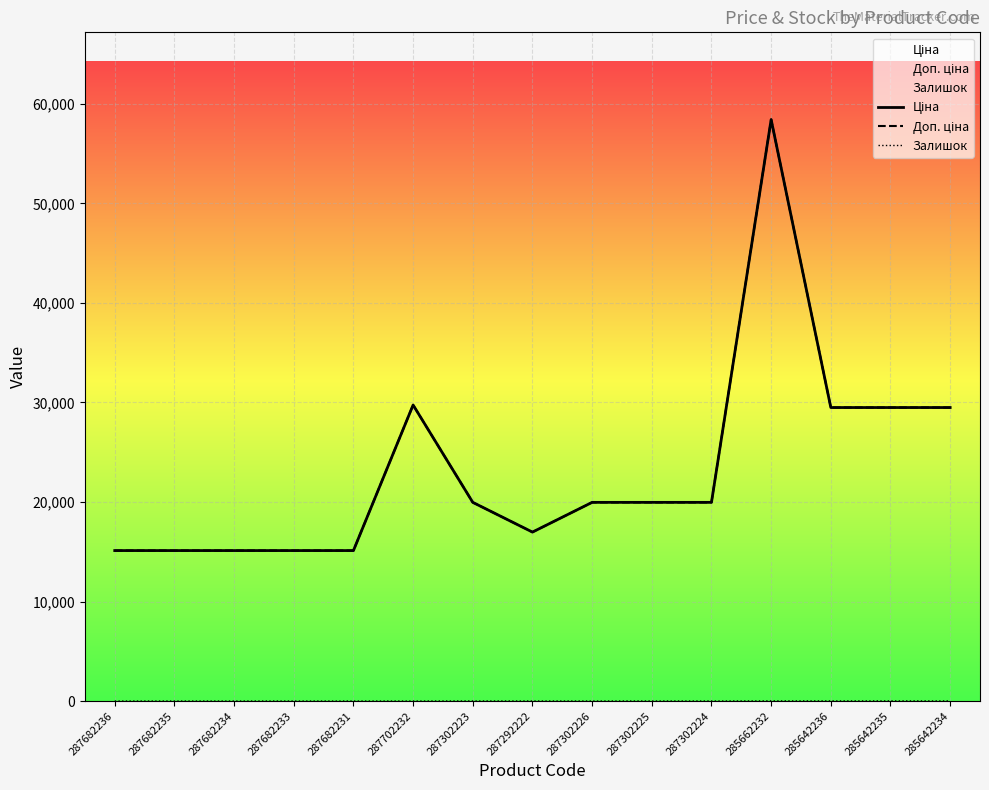

How many lines are shown in the chart?

3